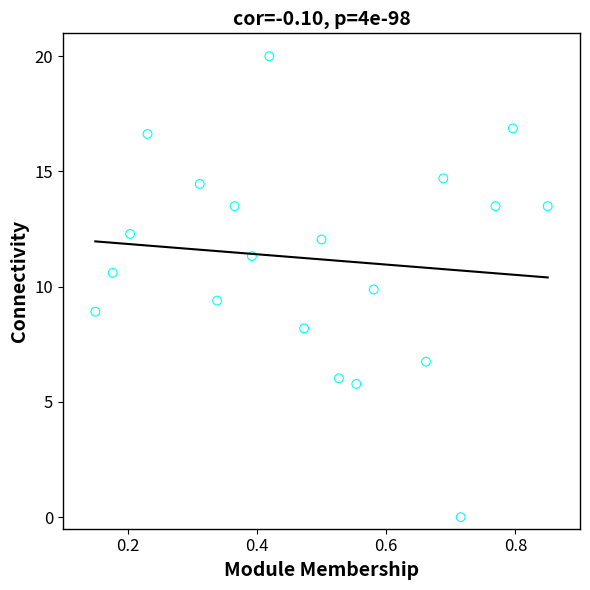

What is the range of X values (max minus min)?

0.7